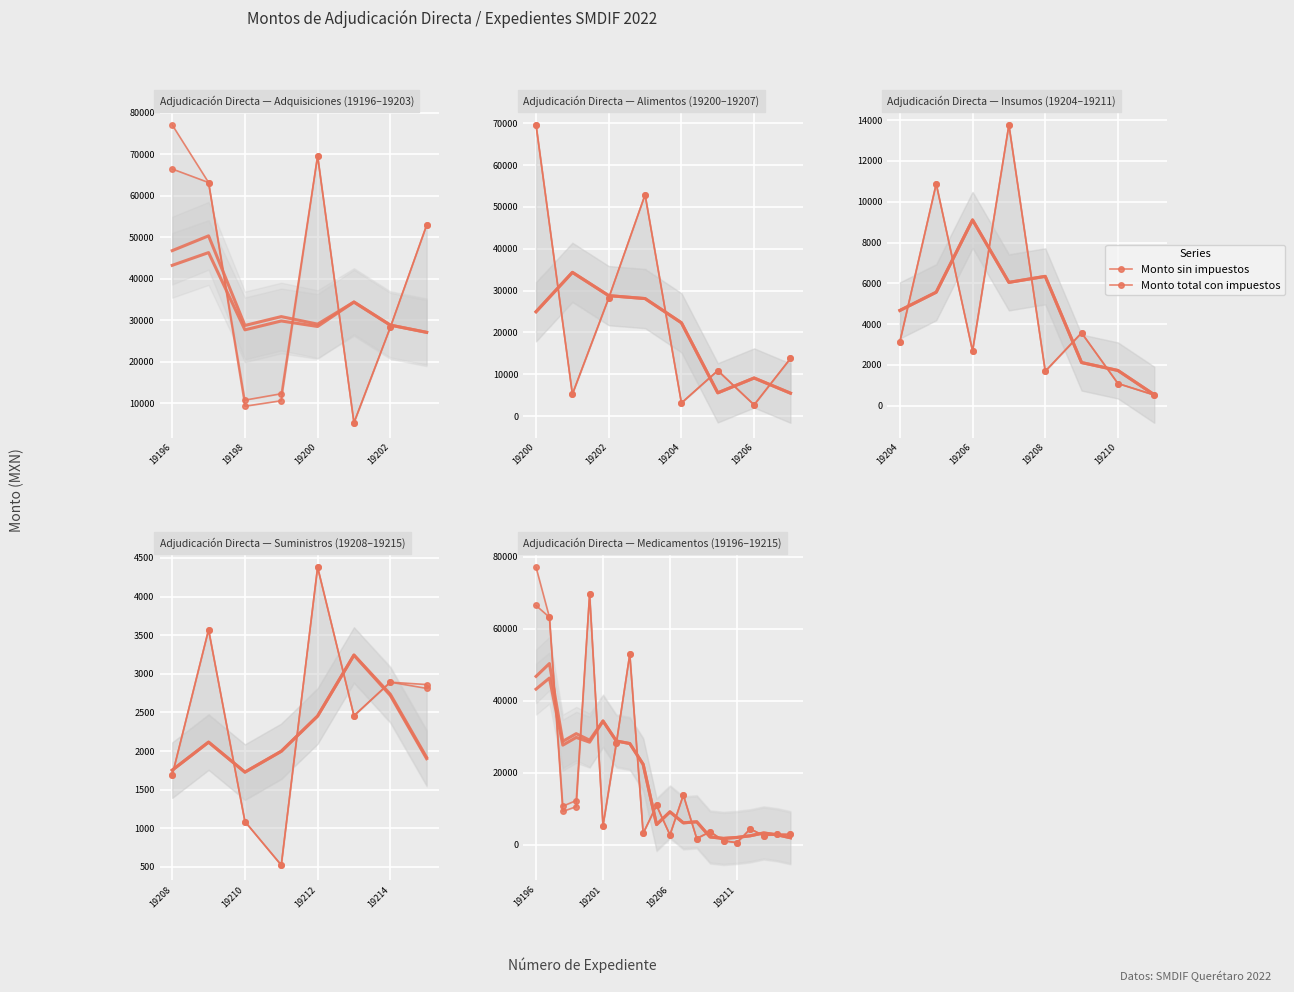

At which category does the chart reach its peak across all series?

19196